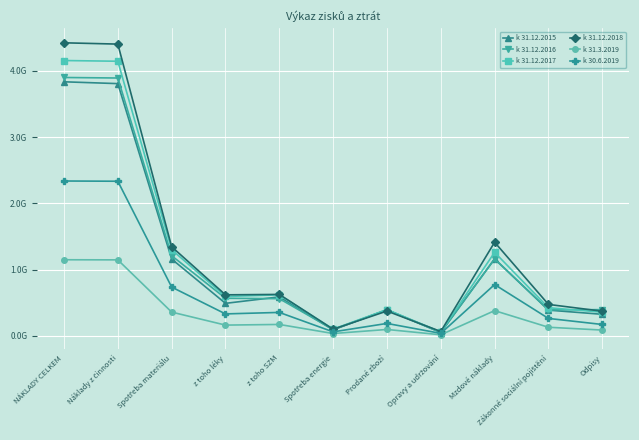

How many intersections are there between k 31.12.2017 and k 31.12.2018?

2